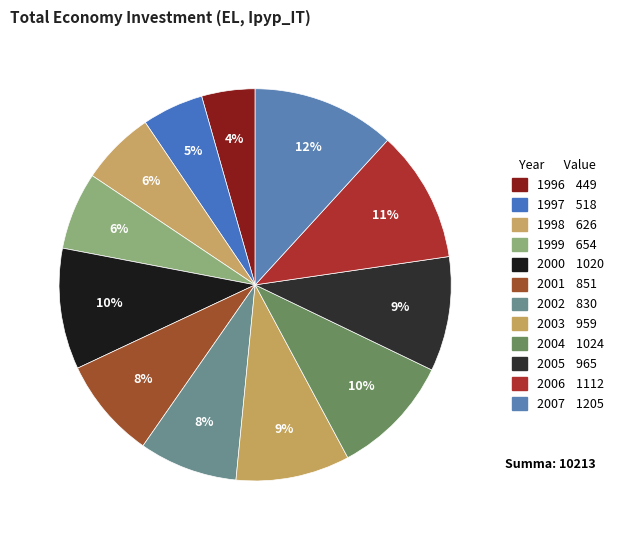

How many slices are in this pie chart?

12